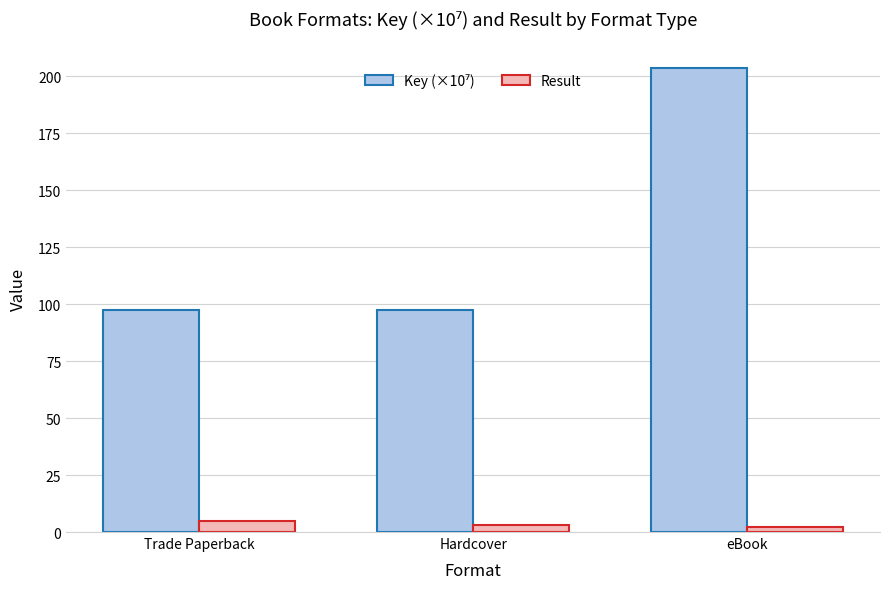

Read the Result value at eBook.

2.0